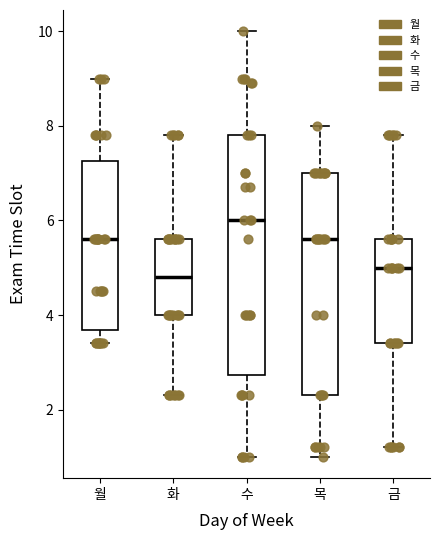

Reading left to right, read every box against the y-axis: the position of its median line, the range the box covers, and the ends of its whiskers. The values are not printed on the chart, so give them approximately, as read against the axis.

월: median 5.6, box 3.6 to 7.2, whiskers 3.4 to 9.0
화: median 4.8, box 4.0 to 5.6, whiskers 2.4 to 7.8
수: median 6.0, box 2.8 to 7.8, whiskers 1.0 to 10.0
목: median 5.6, box 2.4 to 7.0, whiskers 1.0 to 8.0
금: median 5.0, box 3.4 to 5.6, whiskers 1.2 to 7.8